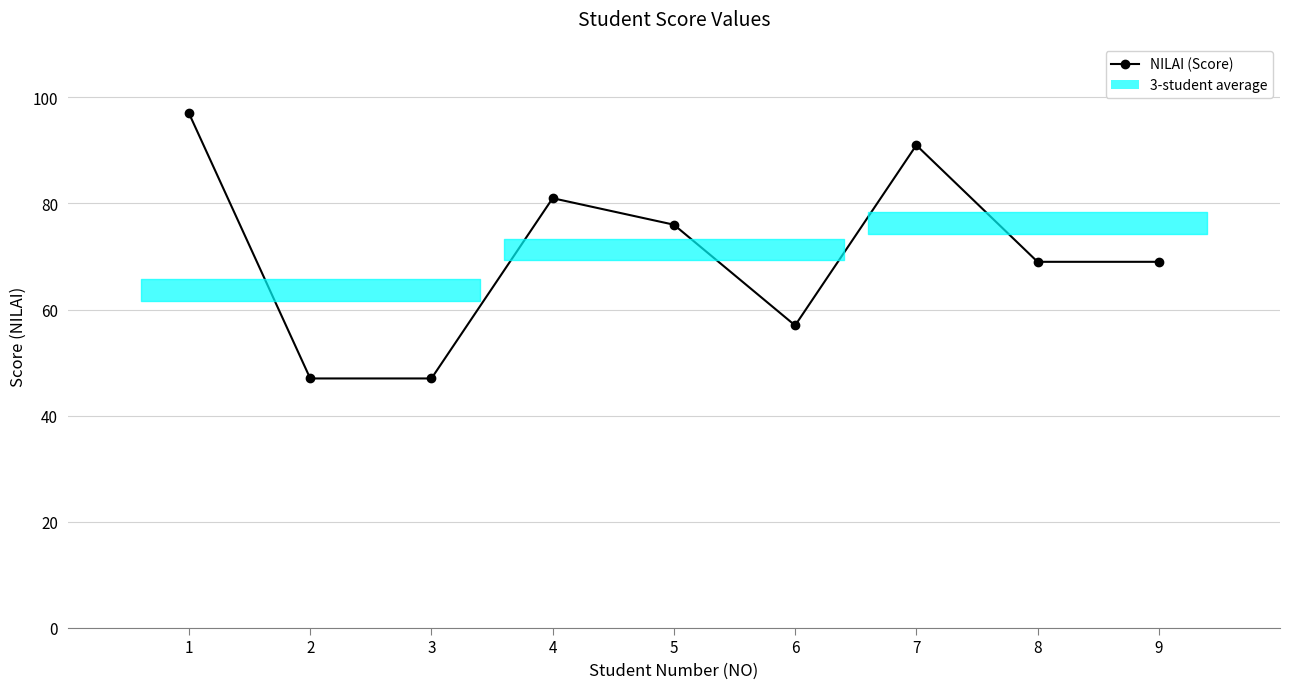

Count the number of categories in the chart.

9